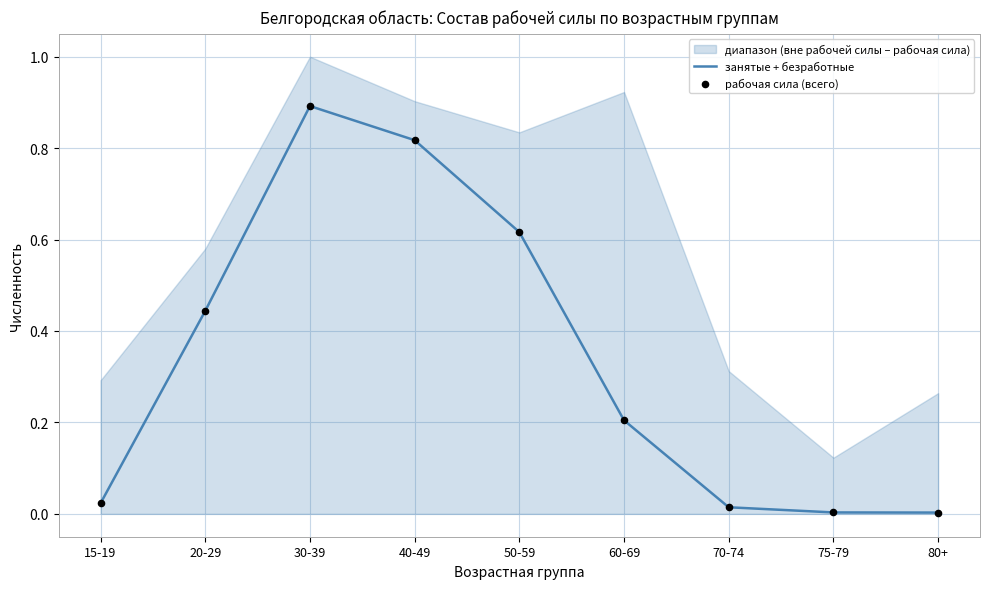

At how many categories does at least one series exceed 0?

9